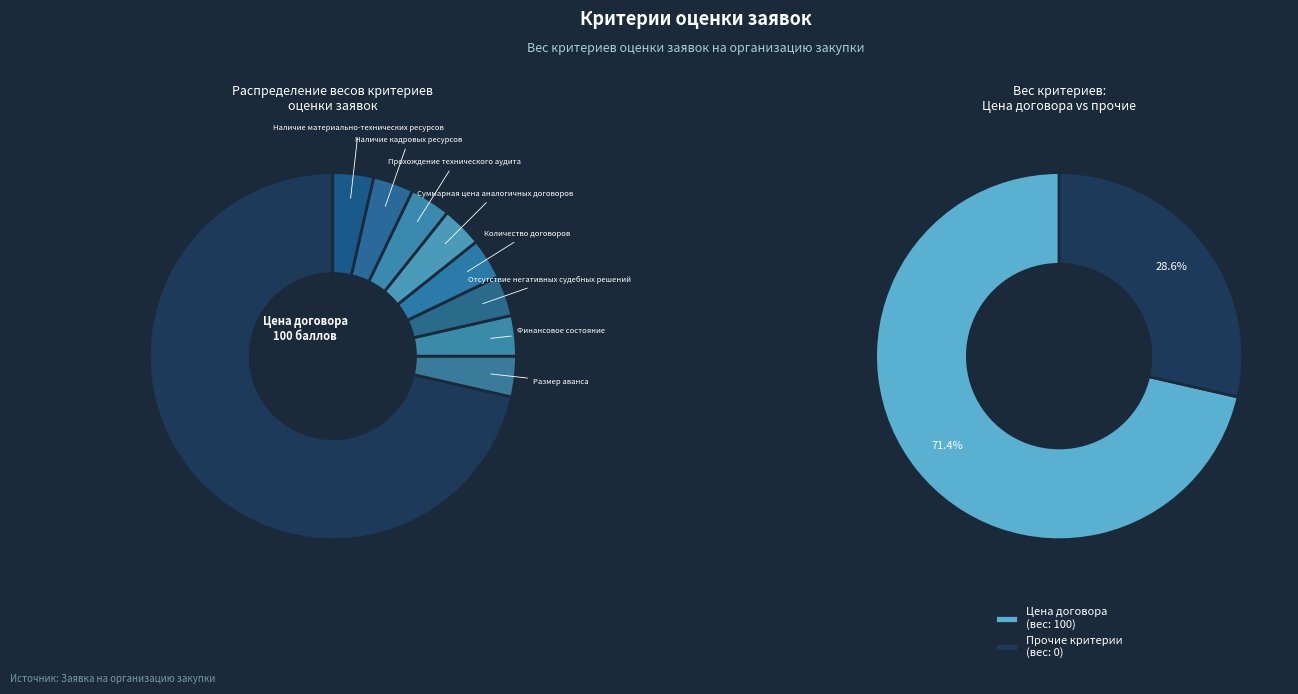

Is it true that Суммарная цена аналогичных договоров is 6% of the pie?

False